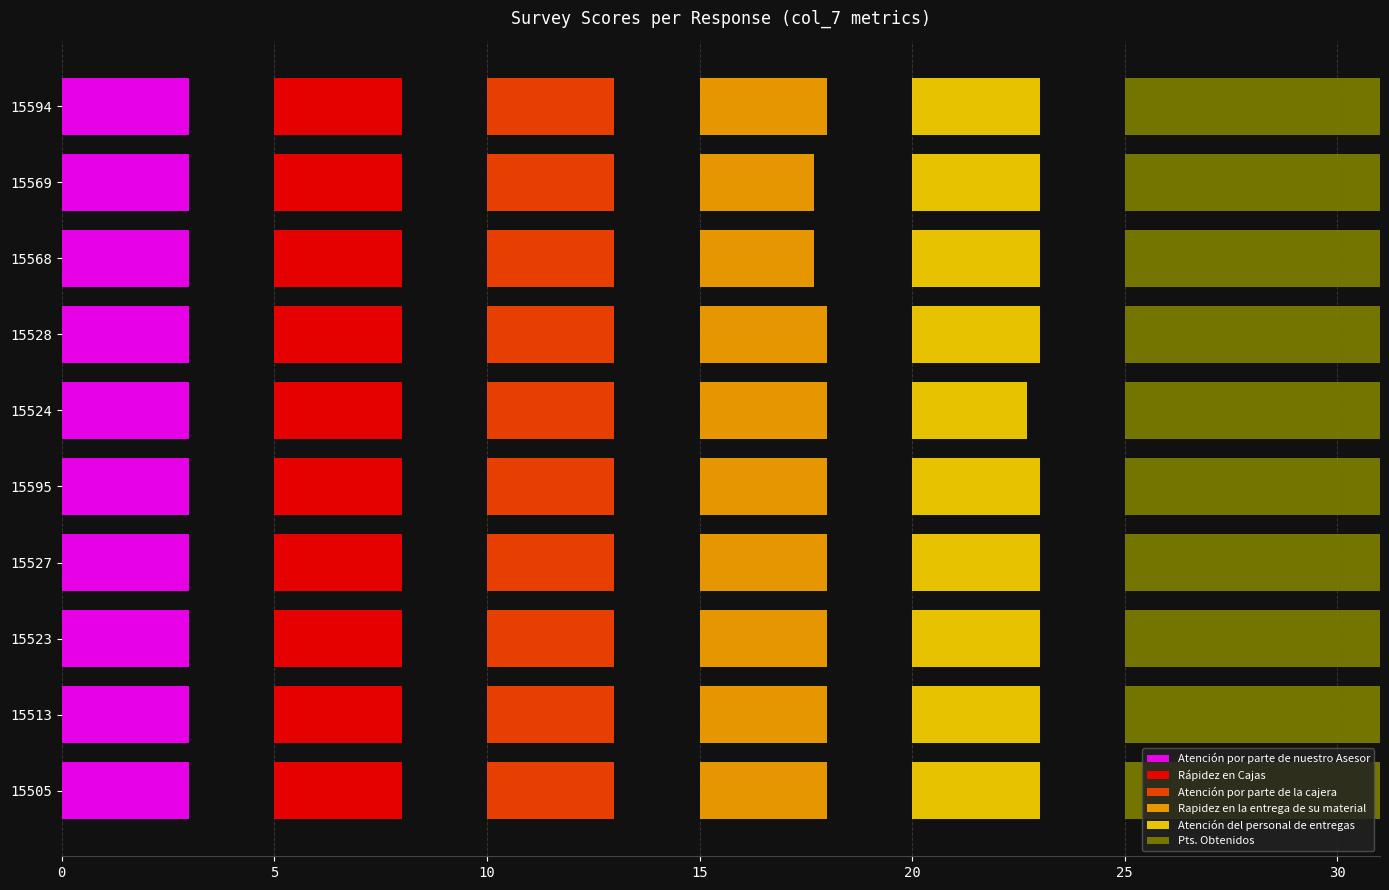

The value of Rápidez en Cajas at 10 is 0.2. True or false?

False